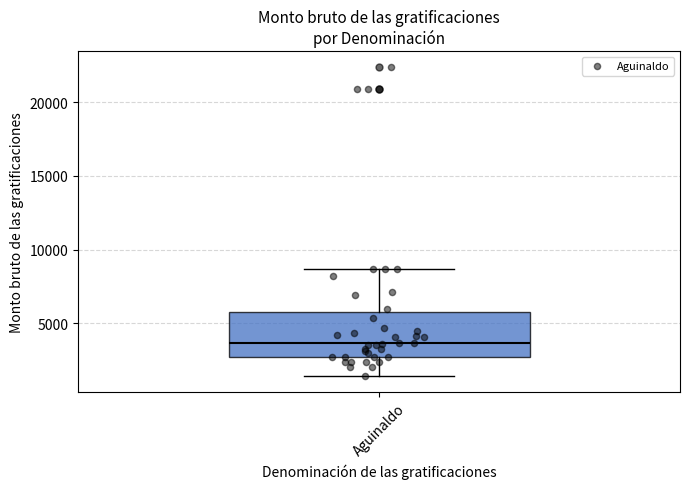

Transcribe this box plot: give where the median line is, the range the box spans, and where the two whiskers end, as read against the y-axis. The values are not printed on the chart, so give them approximately, as read against the axis.

median 3500, box 2500 to 6000, whiskers 1500 to 8500